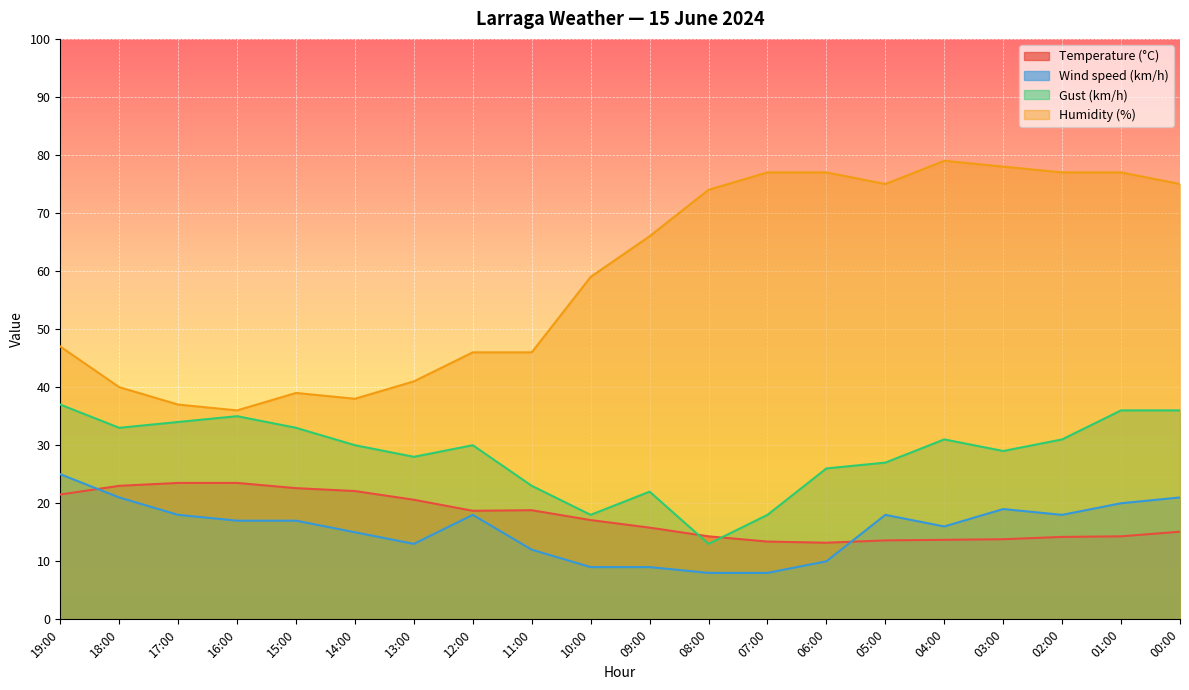

Which series has the widest spread of values?

Humidity (%)